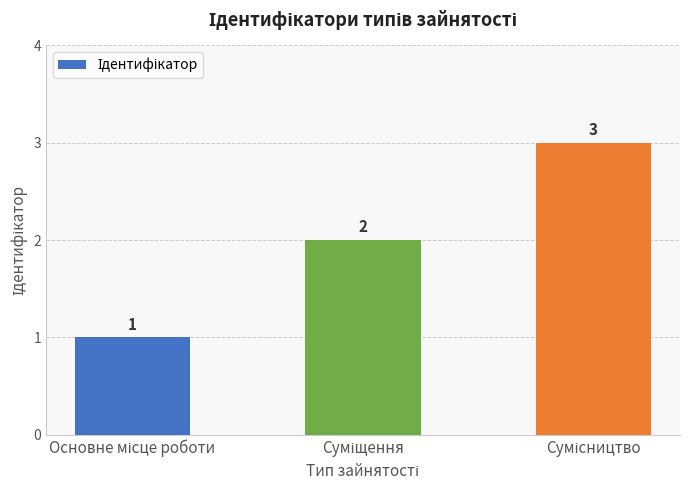

How many values are between 1 and 3?

3